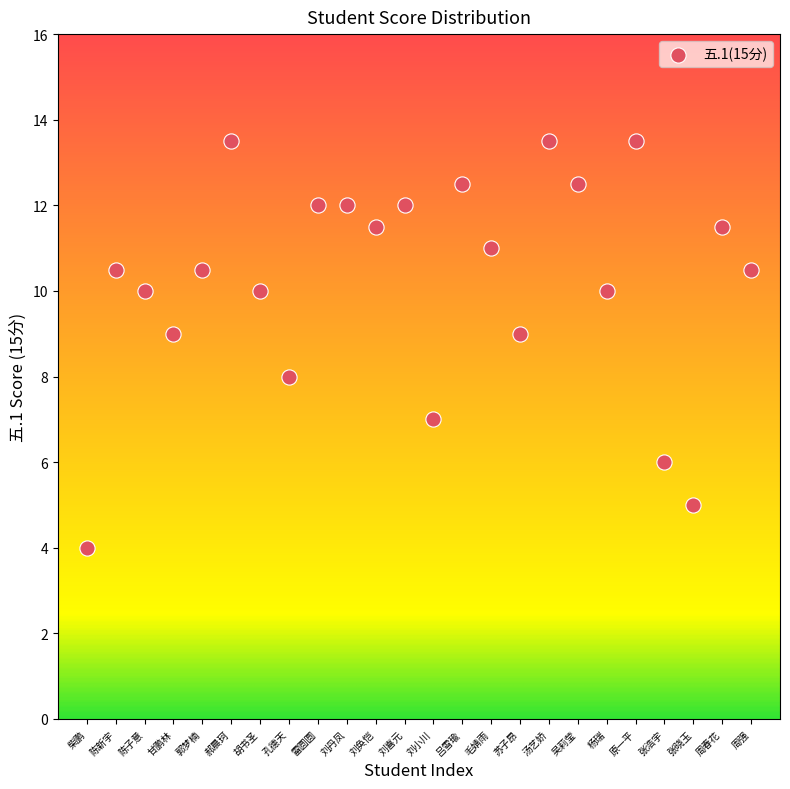

What is the range of X values (max minus min)?

23.0